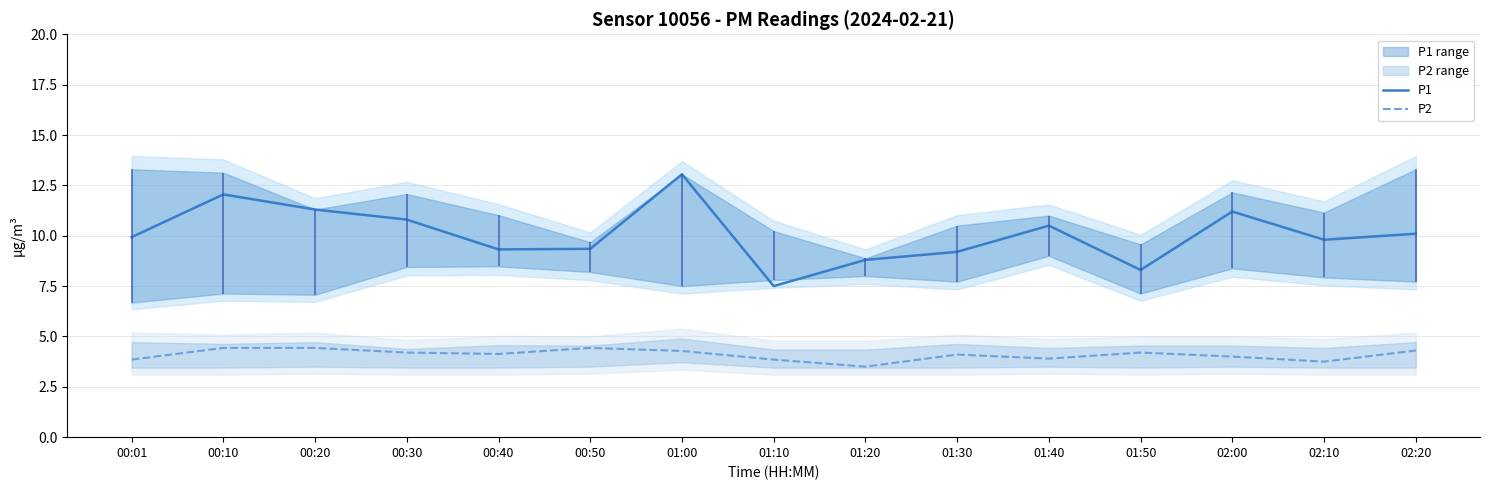

Which series has the largest range (max minus min)?

P1